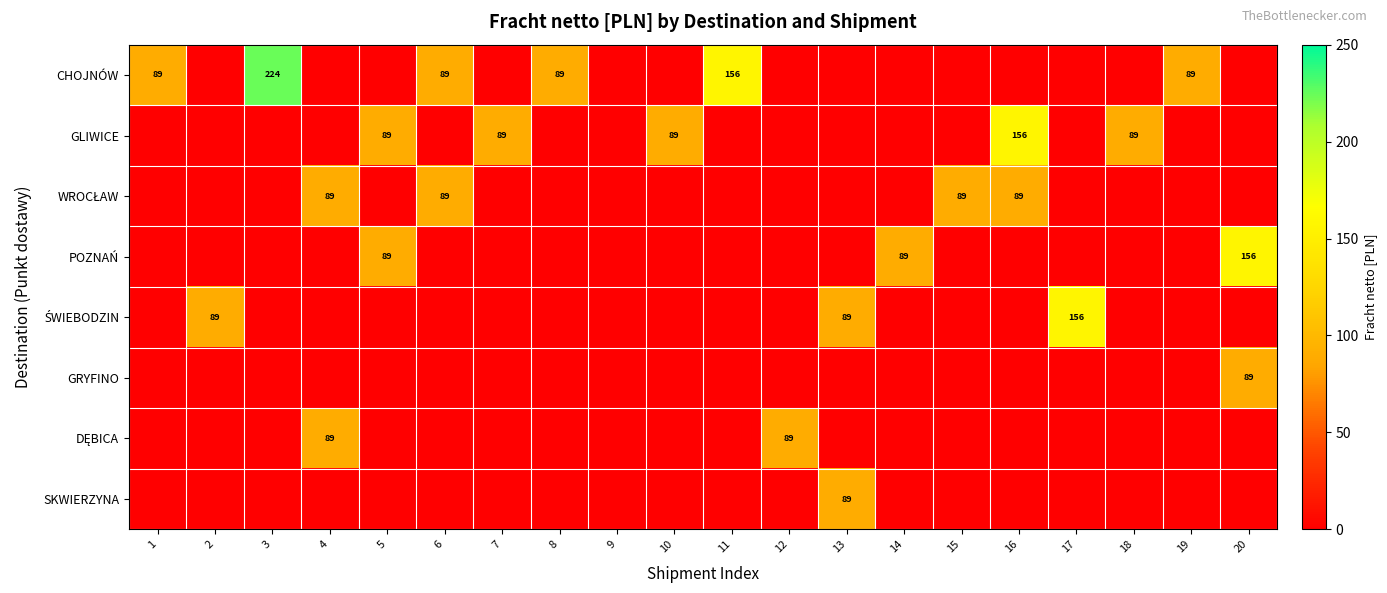

The value of CHOJNÓW at 16 is 0.0. True or false?

True